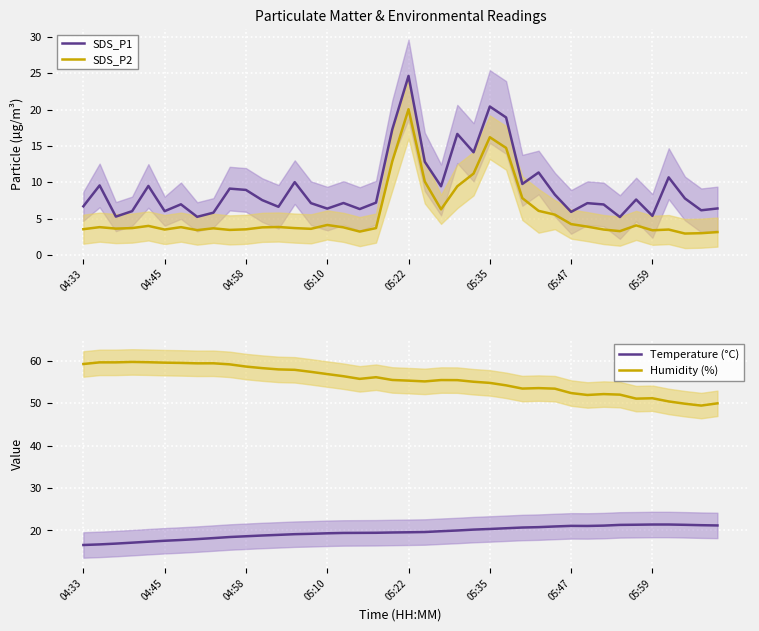

Reading right to left, list all the values displayed in this chart.

SDS_P1: 6.4	6.2	7.8	10.7	5.4	7.6	5.2	7.0	7.1	5.9	8.3	11.3	9.8	18.9	20.4	14.1	16.6	9.4	12.8	24.6	17.3	7.2	6.3	7.2	6.4	7.1	10.0	6.6	7.5	8.9	9.1	5.8	5.2	7.0	6.0	9.5	6.0	5.3	9.6	6.7
SDS_P2: 3.1	3.0	3.0	3.5	3.4	4.1	3.3	3.5	3.9	4.2	5.5	6.1	7.8	14.7	16.2	11.2	9.4	6.3	10.1	20.1	12.9	3.7	3.2	3.8	4.1	3.6	3.7	3.9	3.8	3.5	3.5	3.7	3.4	3.8	3.5	4.0	3.7	3.6	3.8	3.5
Temperature (°C): 21.2	21.2	21.3	21.4	21.4	21.4	21.3	21.1	21.1	21.1	20.9	20.8	20.7	20.5	20.4	20.2	20.0	19.8	19.6	19.6	19.5	19.5	19.4	19.4	19.3	19.2	19.1	19.0	18.8	18.6	18.5	18.2	18.0	17.8	17.6	17.4	17.1	16.9	16.7	16.6
Humidity (%): 50.0	49.5	49.9	50.4	51.2	51.1	52.0	52.2	52.0	52.4	53.4	53.6	53.5	54.2	54.8	55.1	55.5	55.5	55.1	55.3	55.5	56.1	55.8	56.4	56.9	57.4	57.9	58.0	58.3	58.6	59.2	59.4	59.4	59.5	59.6	59.7	59.7	59.6	59.6	59.2